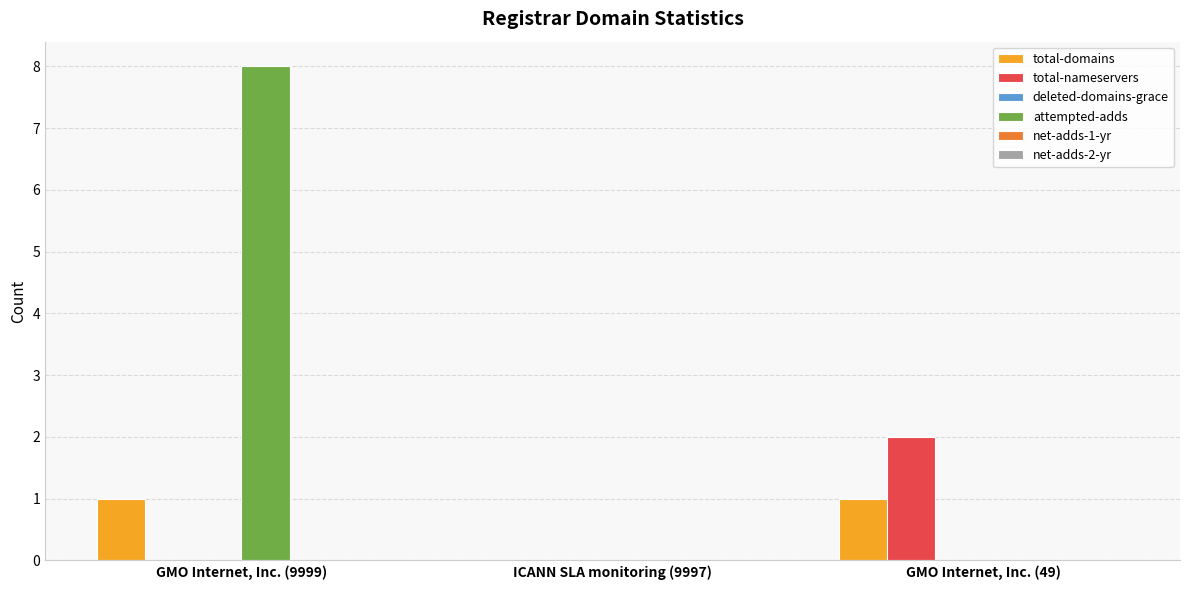

Reading right to left, extract all data points from this chart.

total-domains: GMO Internet, Inc. (49)=1	ICANN SLA monitoring (9997)=0	GMO Internet, Inc. (9999)=1
total-nameservers: GMO Internet, Inc. (49)=2	ICANN SLA monitoring (9997)=0	GMO Internet, Inc. (9999)=0
attempted-adds: GMO Internet, Inc. (49)=0	ICANN SLA monitoring (9997)=0	GMO Internet, Inc. (9999)=8